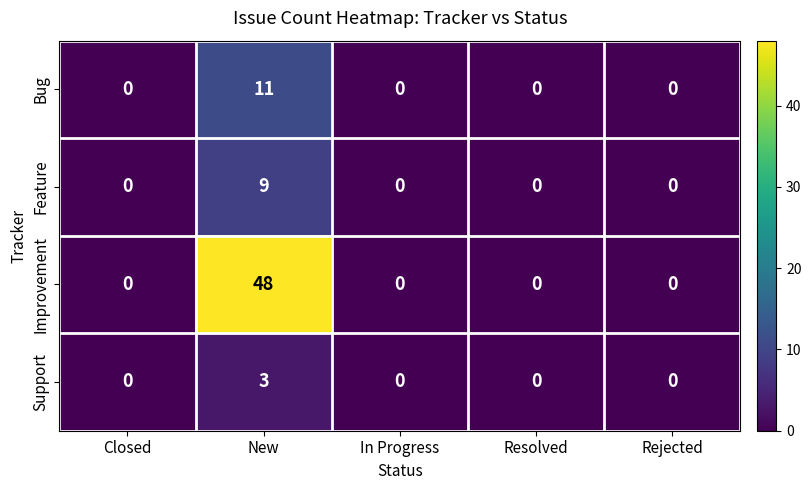

List the series in order of their peak value, highest first.

Improvement, Bug, Feature, Support